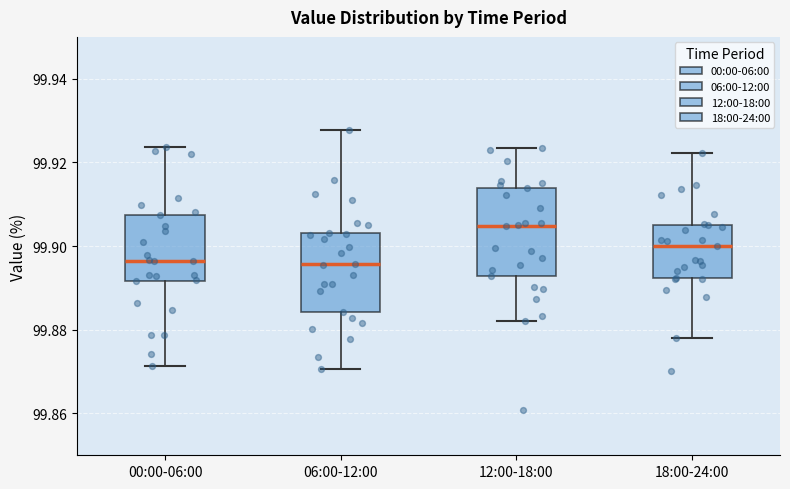

Comparing the boxes themselves (not the whiskers), which one is the tallest?

12:00-18:00